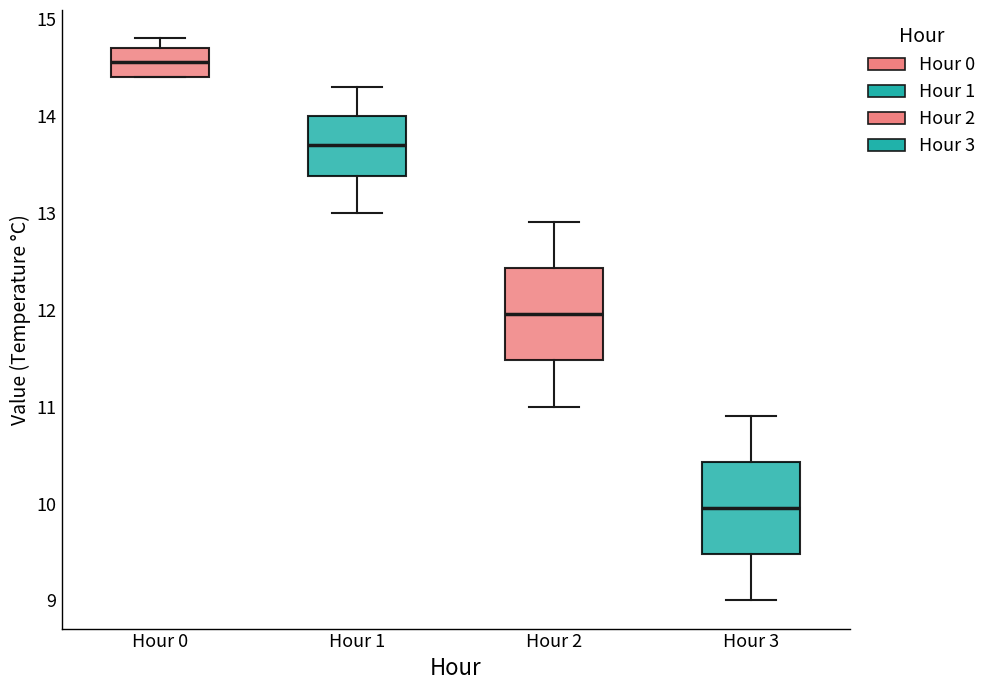

Reading left to right, transcribe this box plot: for each box, give where its median line is, the range the box spans, and where its two whiskers end, as read against the y-axis. The values are not printed on the chart, so give them approximately, as read against the axis.

Hour 0: median 14.6, box 14.4 to 14.7, whiskers 14.4 to 14.8
Hour 1: median 13.7, box 13.4 to 14.0, whiskers 13.0 to 14.3
Hour 2: median 12.0, box 11.5 to 12.4, whiskers 11.0 to 12.9
Hour 3: median 10.0, box 9.5 to 10.4, whiskers 9.0 to 10.9